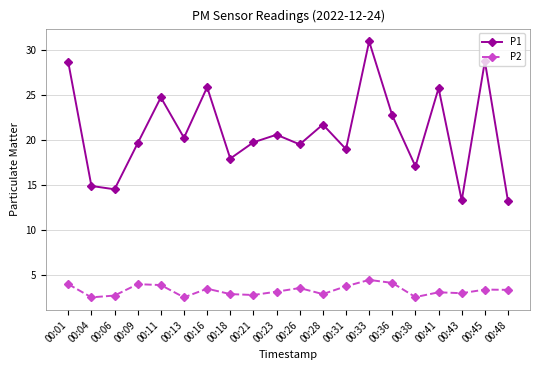

What is the difference between the highest and lowest values at 00:36?

18.5